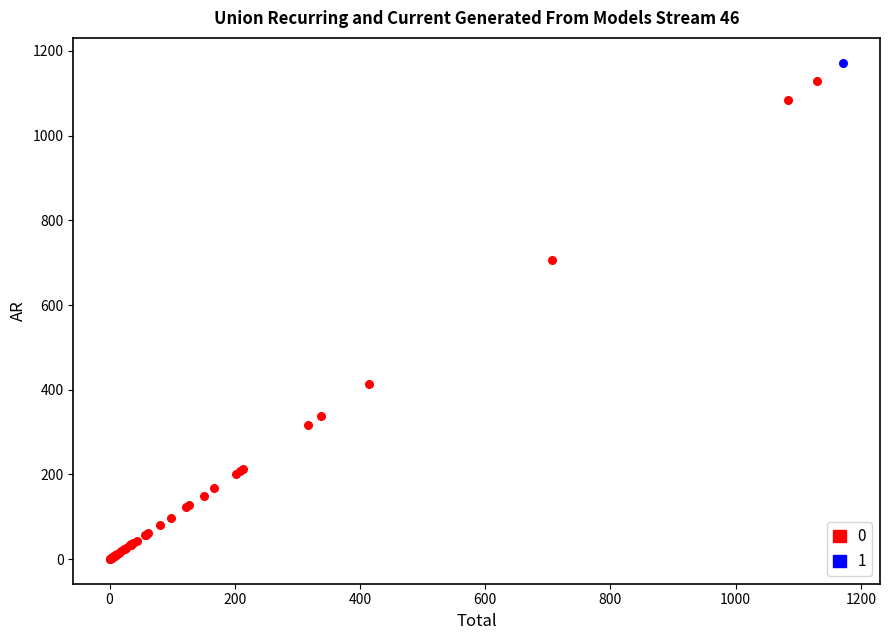

What are all the series names shown in the legend?

0, 1